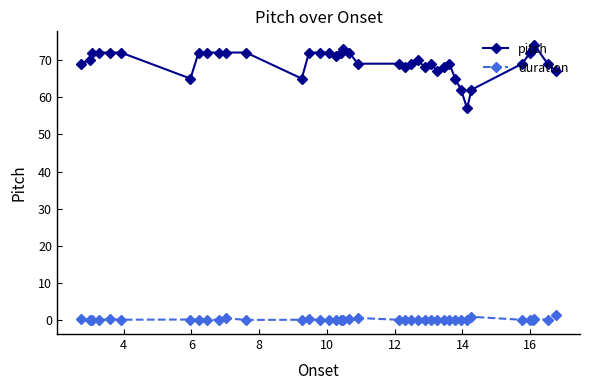

List the series in order of their overall mean, lowest first.

duration, pitch